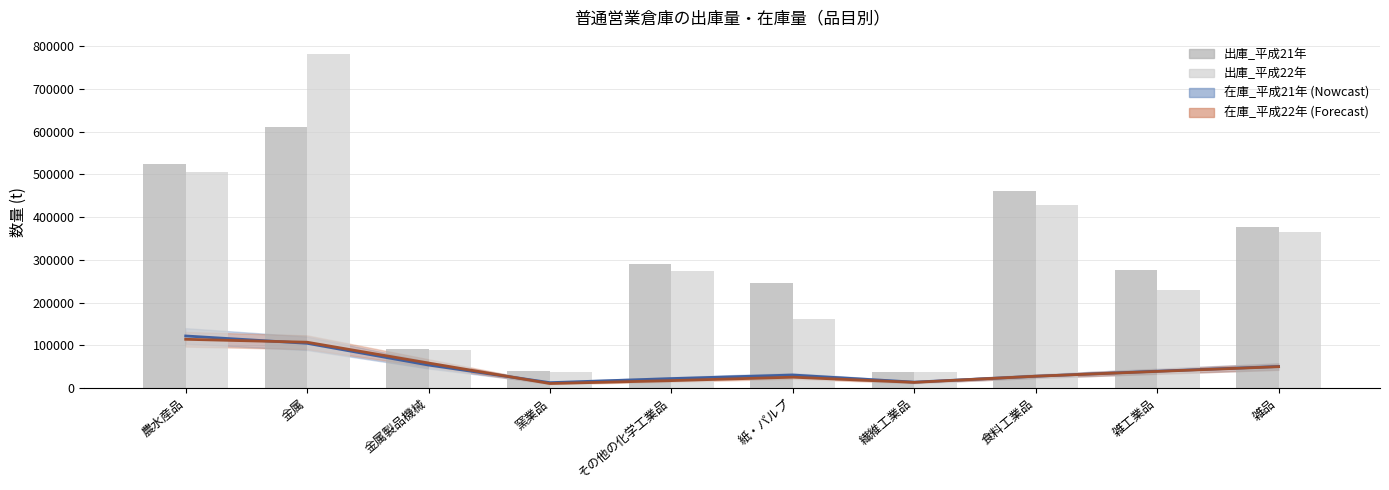

Is the value of 出庫_平成21年 at 紙・パルプ greater than the value of 出庫_平成22年 at その他の化学工業品?

No